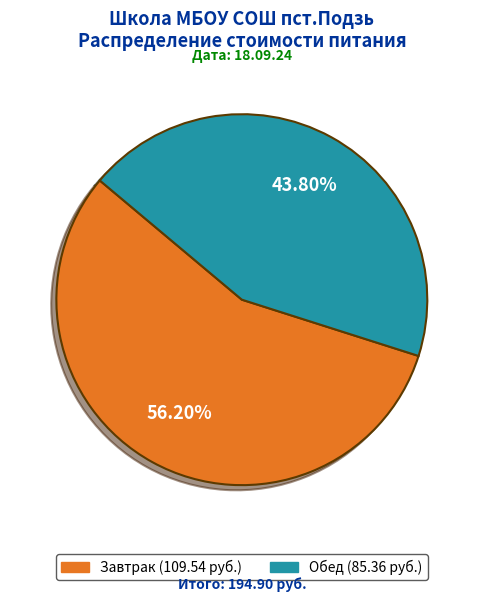

What percentage do Обед and Завтрак together represent?

100.0%